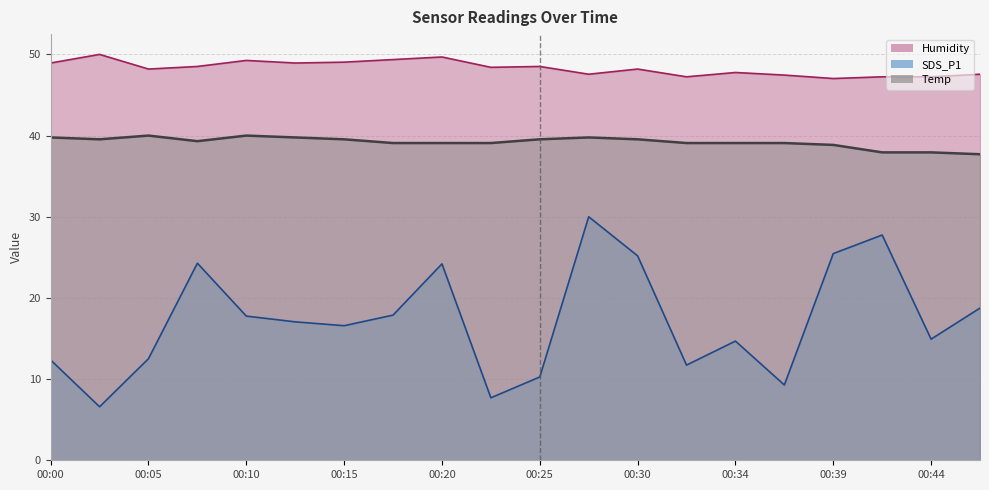

Rank the series by their average value, from highest to lowest.

Humidity, Temp, SDS_P1